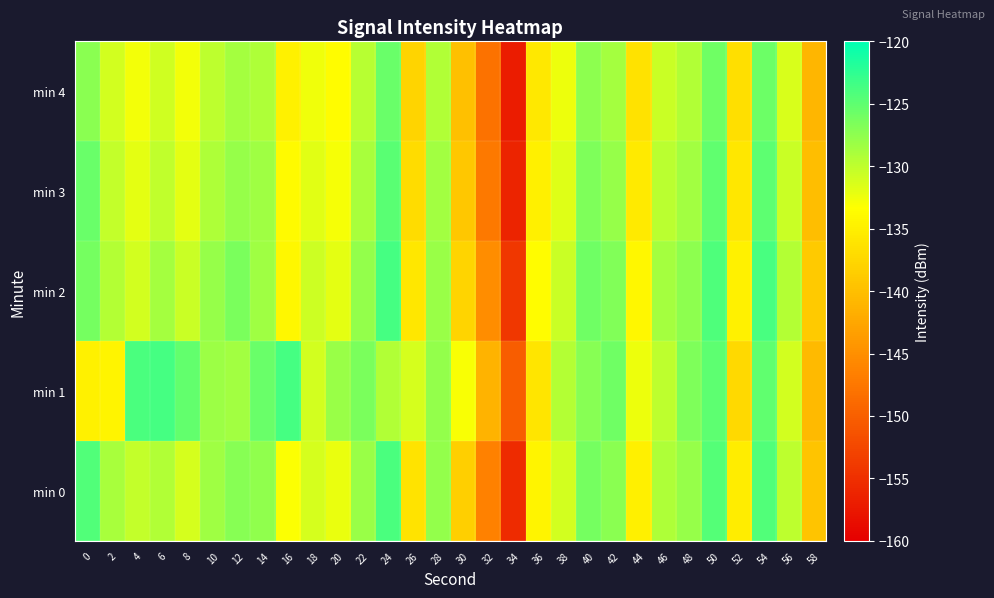

What is the spread (max minus min) of values at 18?

1.9